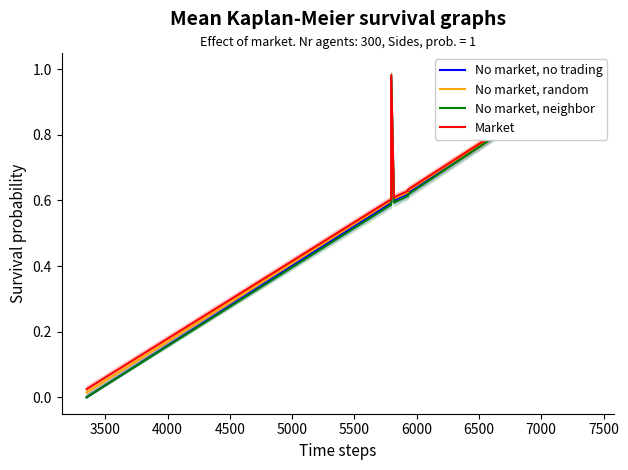

The No market, no trading series shows 0.9 at 7000. True or false?

True